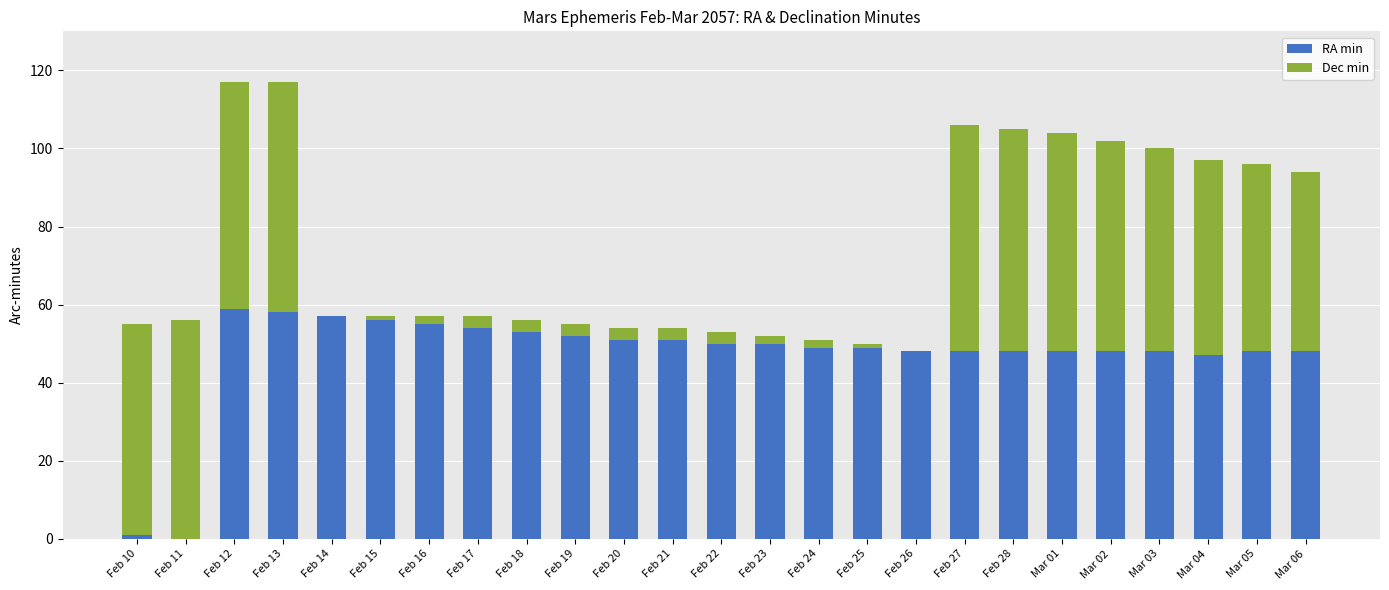

The value of RA min at Feb 25 is 29. True or false?

False